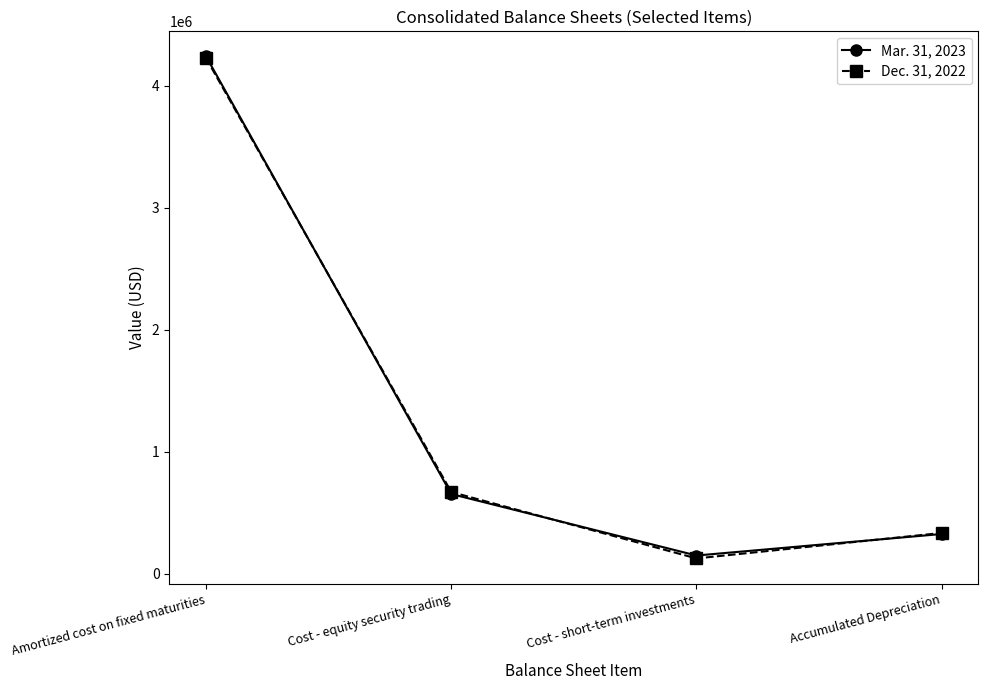

How many times do Dec. 31, 2022 and Mar. 31, 2023 cross each other?

3